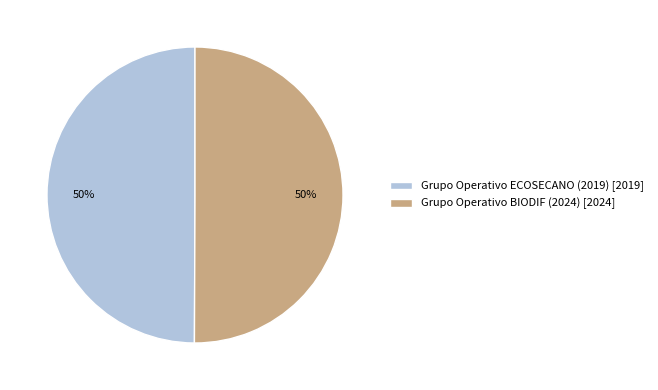

How many segments does this pie chart have?

2